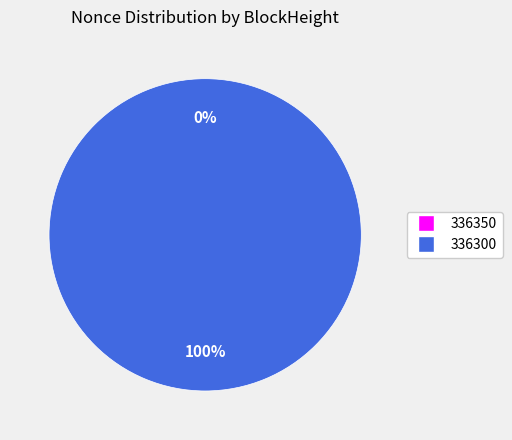

Is it true that 336300 is 100% of the pie?

True